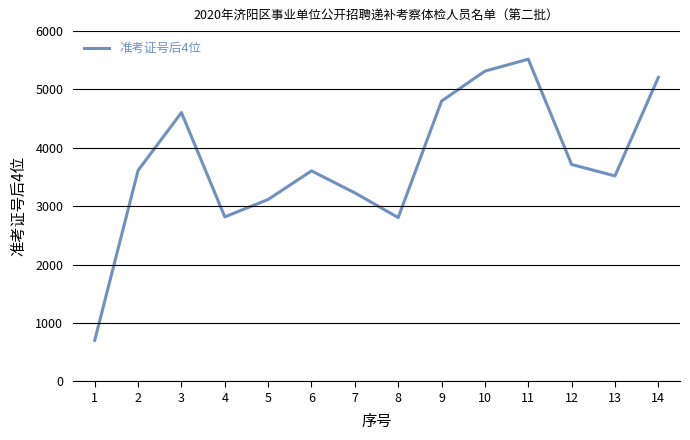

How many series are shown in this chart?

1